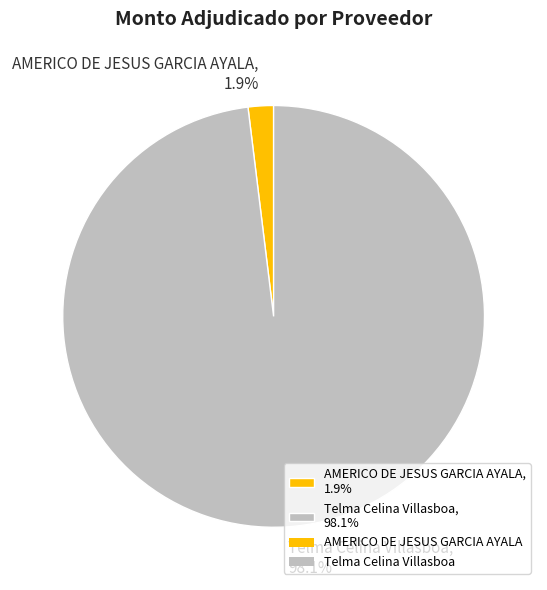

To the nearest percent, what is the average slice percentage?

50%